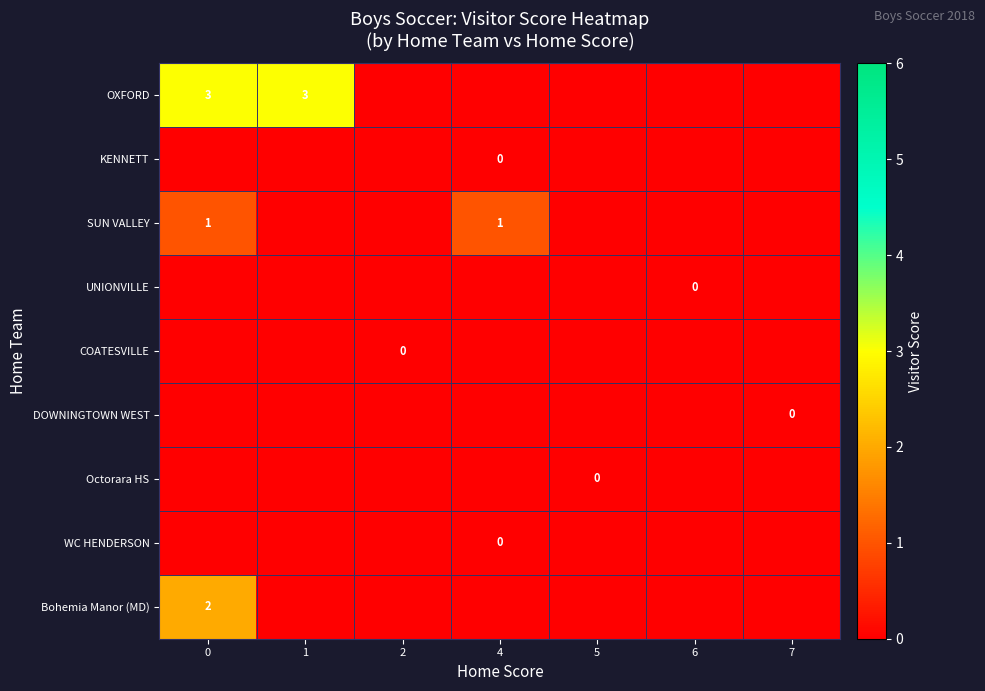

The value of row_3 at 4 is 0. True or false?

True